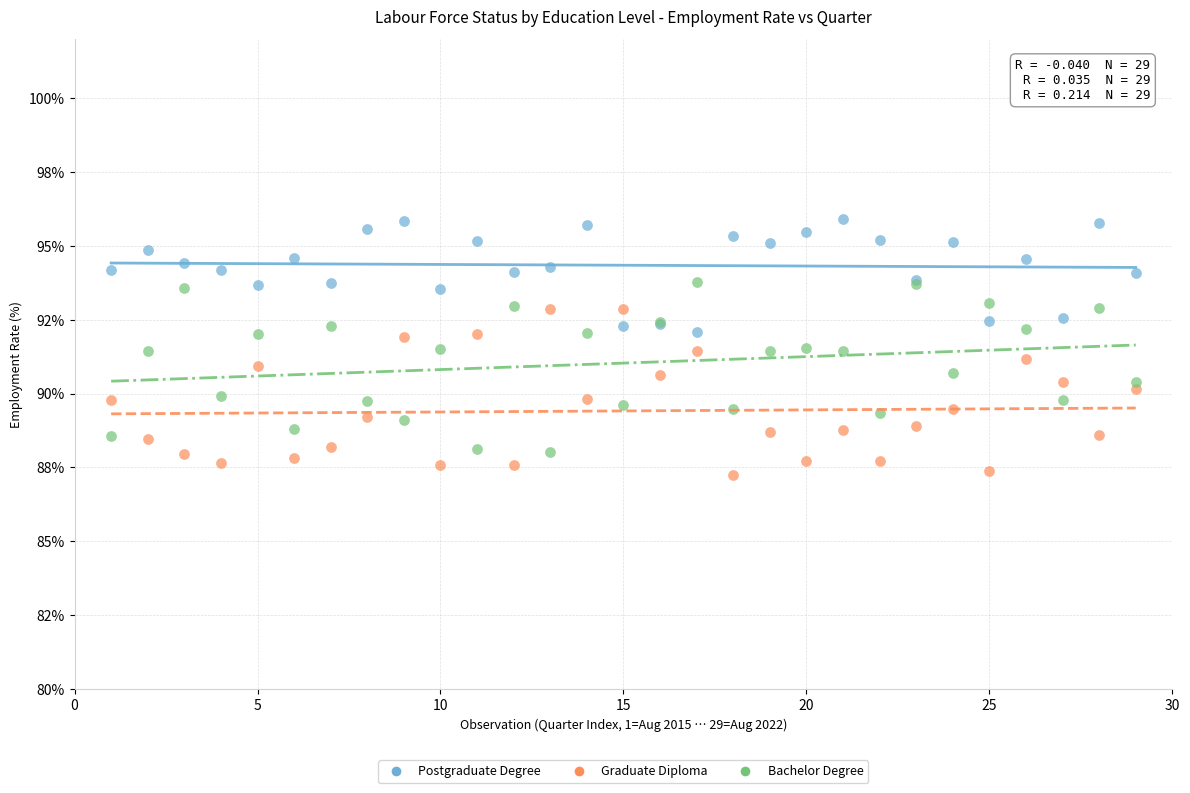

Which series contains the highest Y value?

Postgraduate Degree